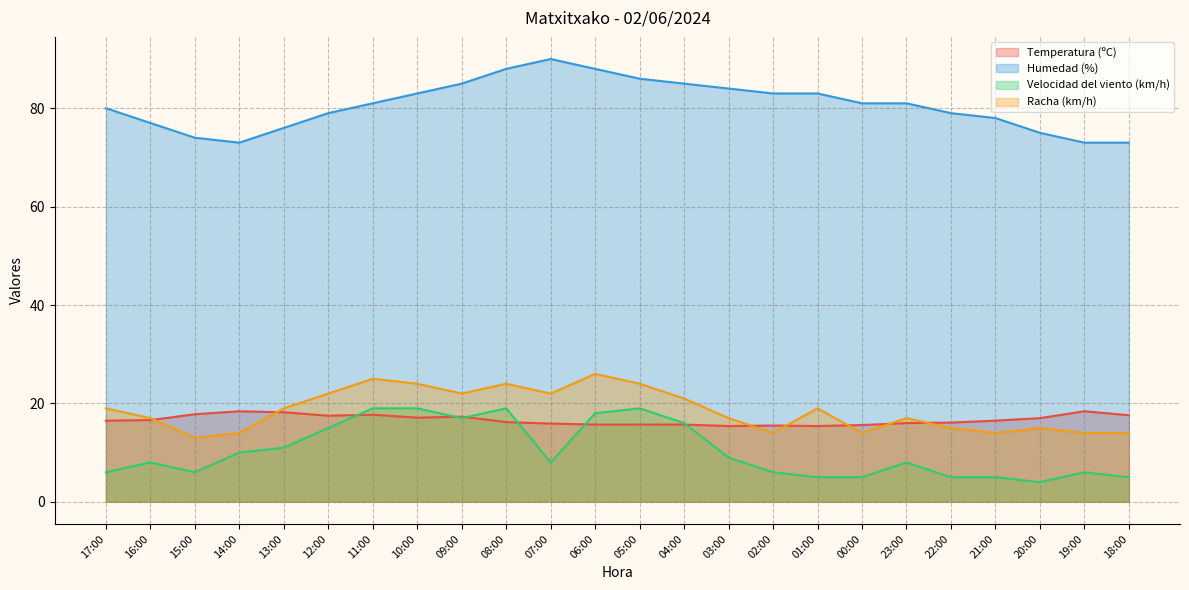

Which label corresponds to the largest value in the chart?

07:00